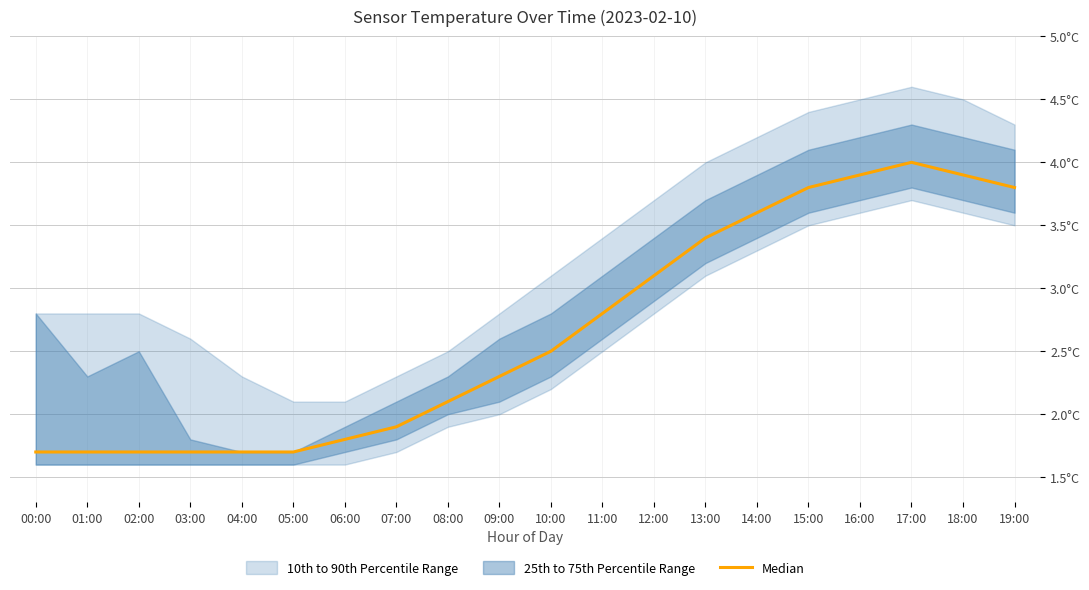

The value at 08:00 is 2.1. True or false?

True